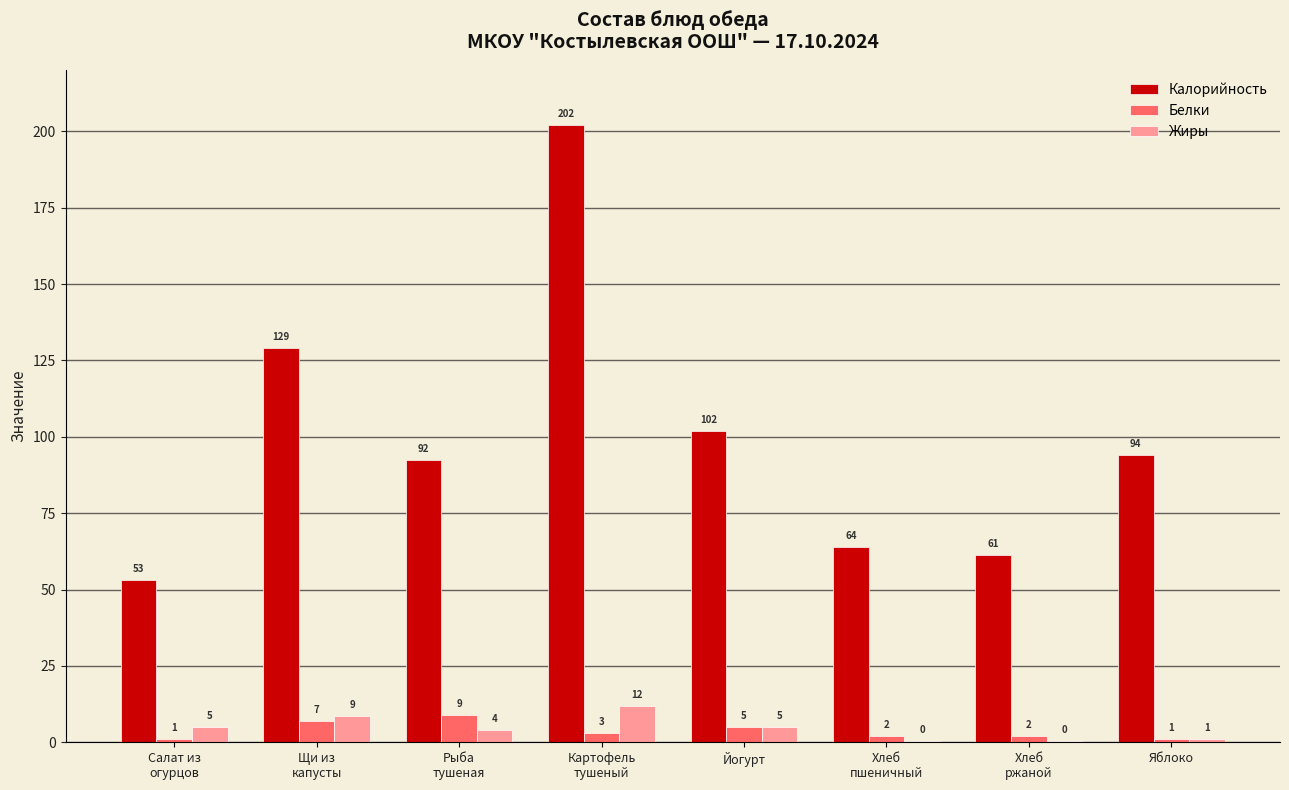

True or false: Калорийность has a value of 94.0 at Яблоко.

True